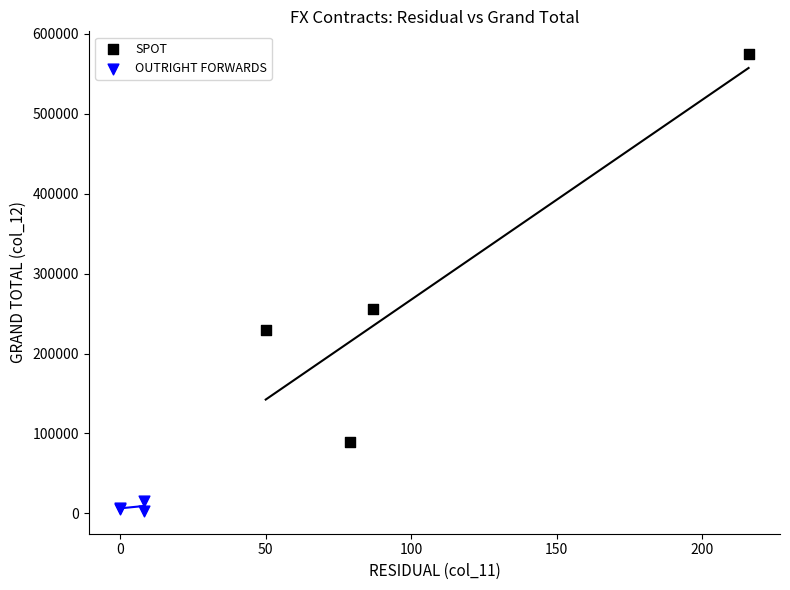

Which series reaches the maximum Y coordinate?

SPOT